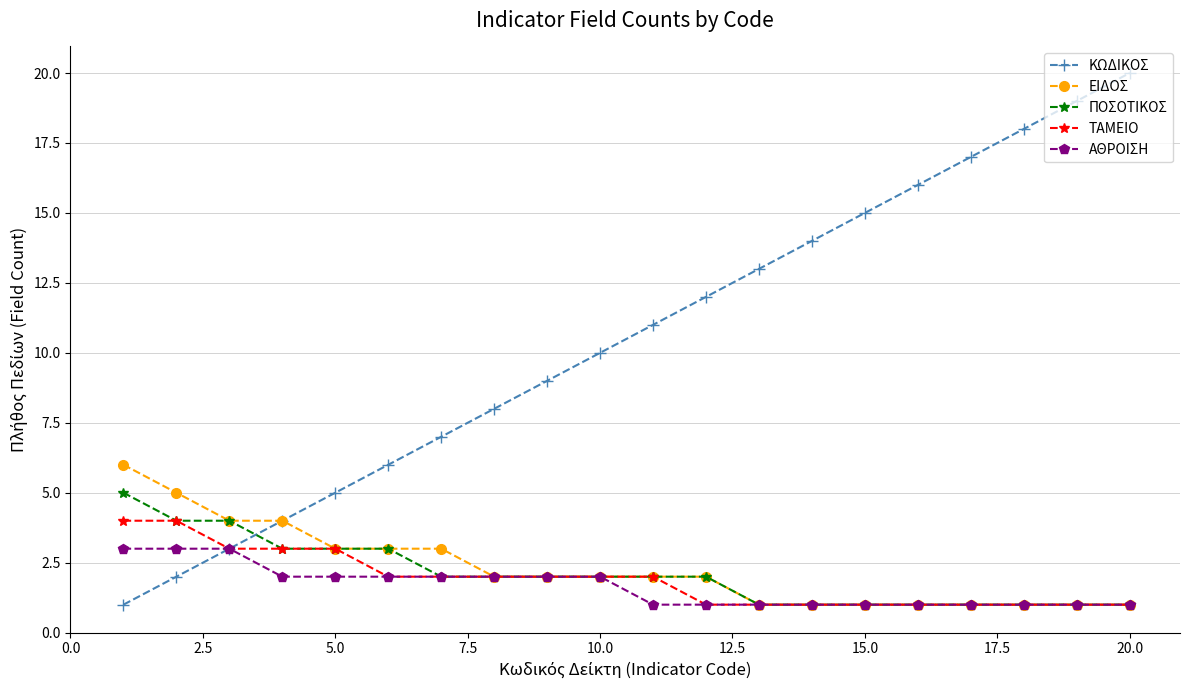

List the series in order of their peak value, lowest first.

ΑΘΡΟΙΣΗ, ΤΑΜΕΙΟ, ΠΟΣΟΤΙΚΟΣ, ΕΙΔΟΣ, ΚΩΔΙΚΟΣ